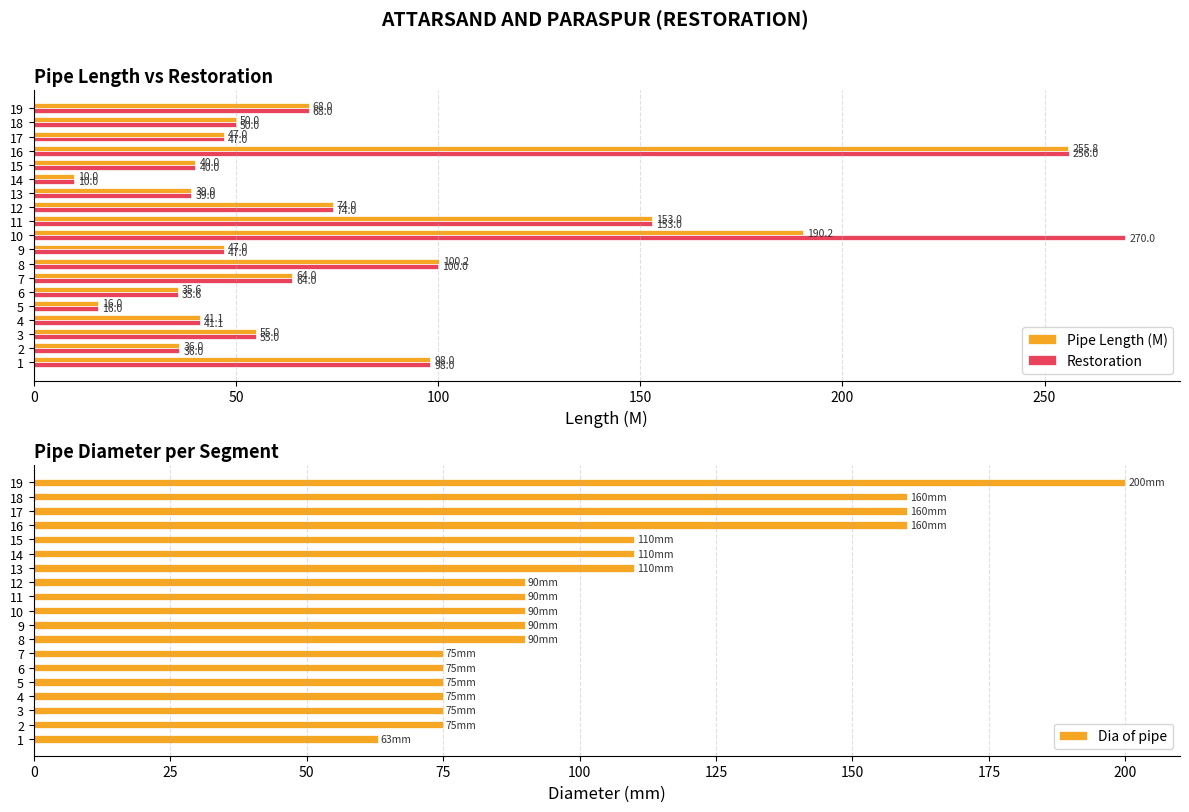

True or false: Pipe Length (M) has a value of 92.6 at 11.

False